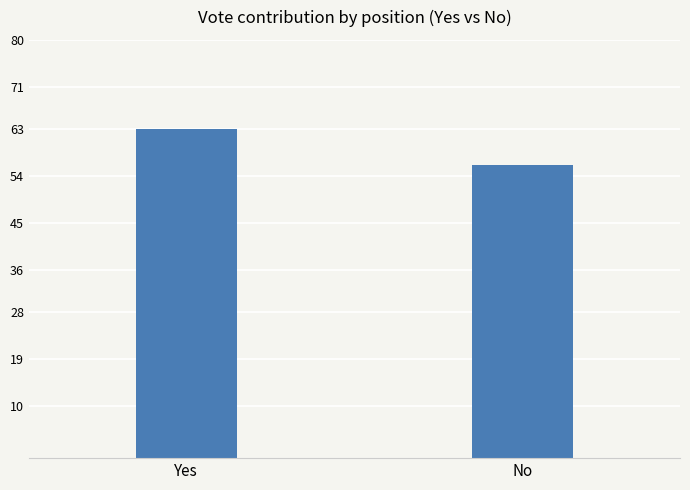

Approximately how many times larger is the value at No compared to Yes?

0.9